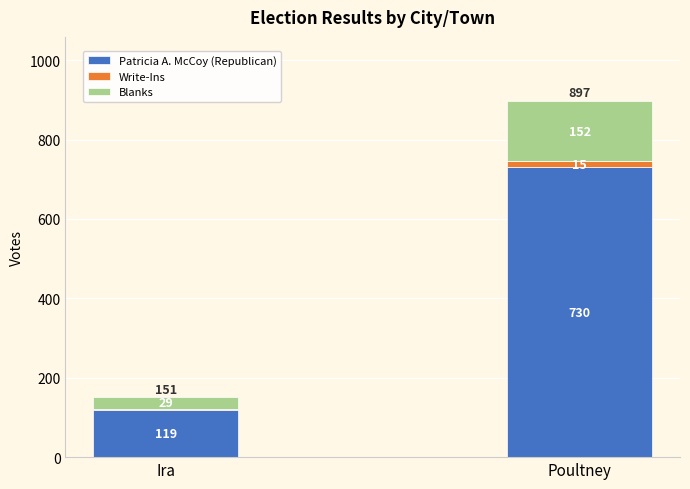

What is the sum of all Patricia A. McCoy (Republican) values?

849